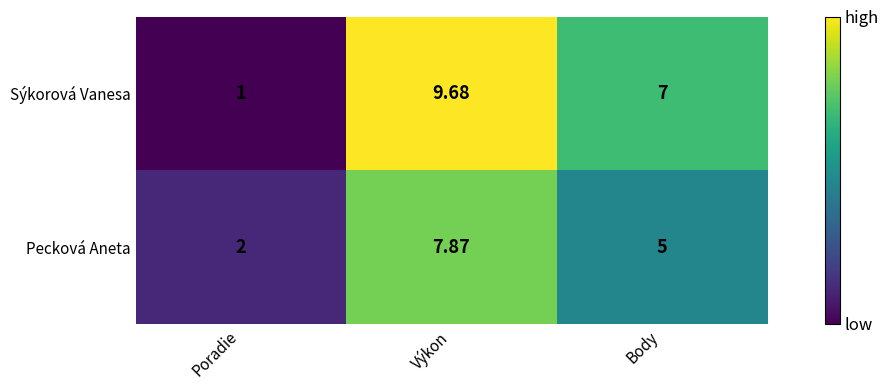

Which series has the widest spread of values?

Sýkorová Vanesa